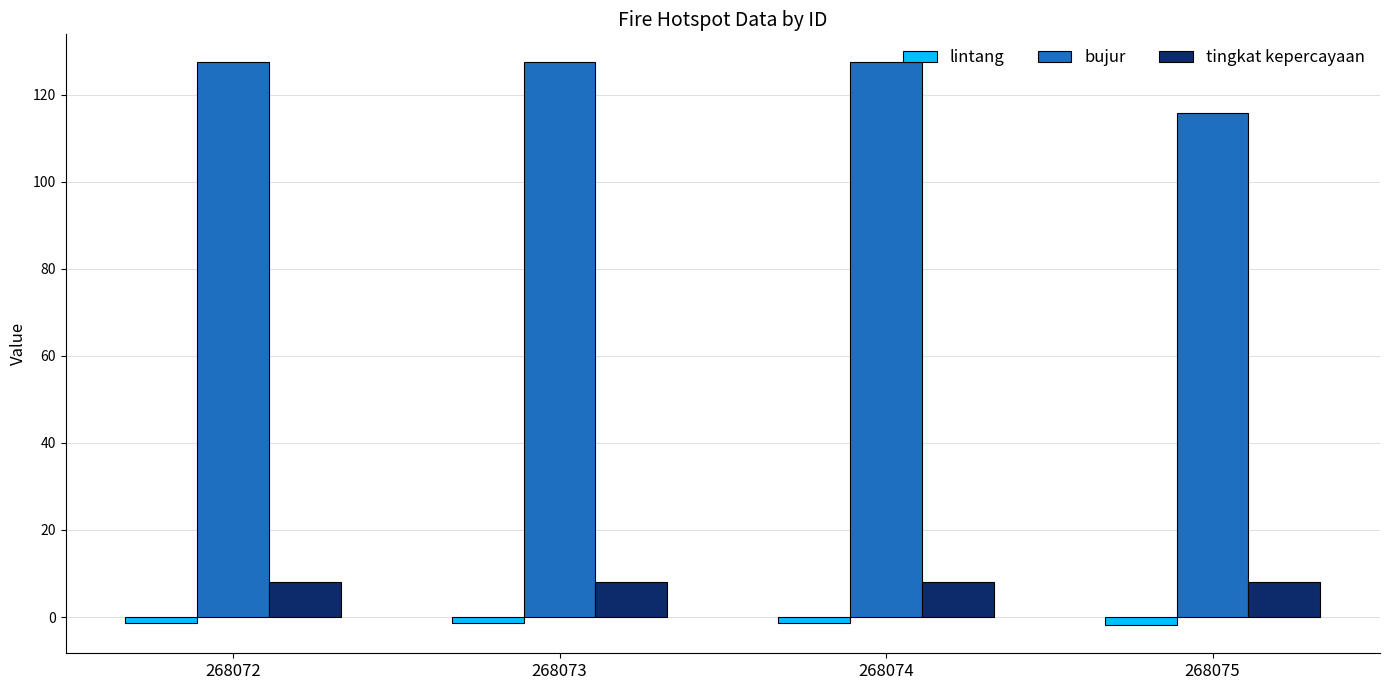

What is the lowest value of the lintang series?

-1.9